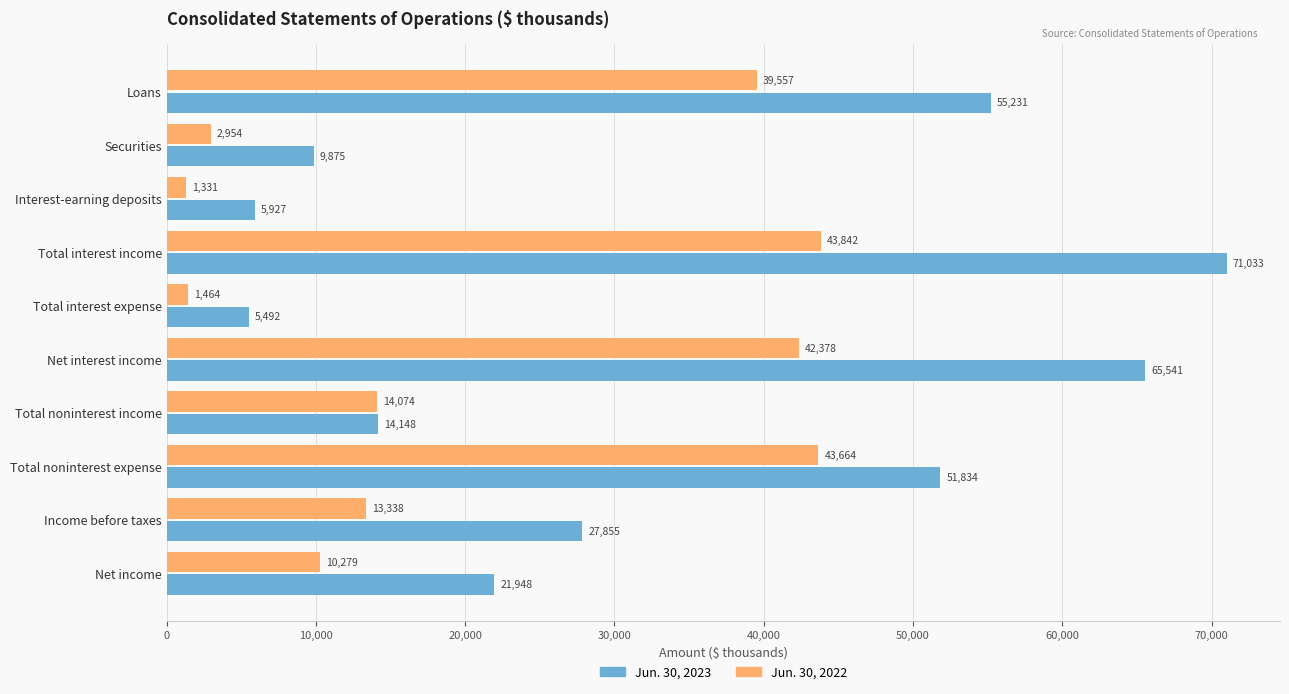

Read the Jun. 30, 2023 value at Net interest income.

65541